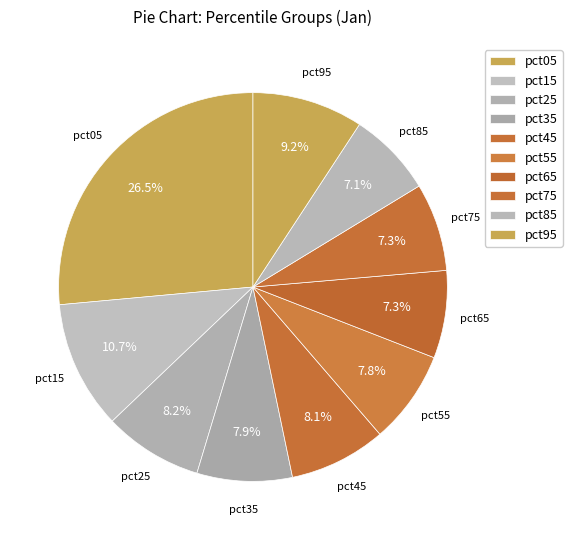

How many slices are in this pie chart?

10